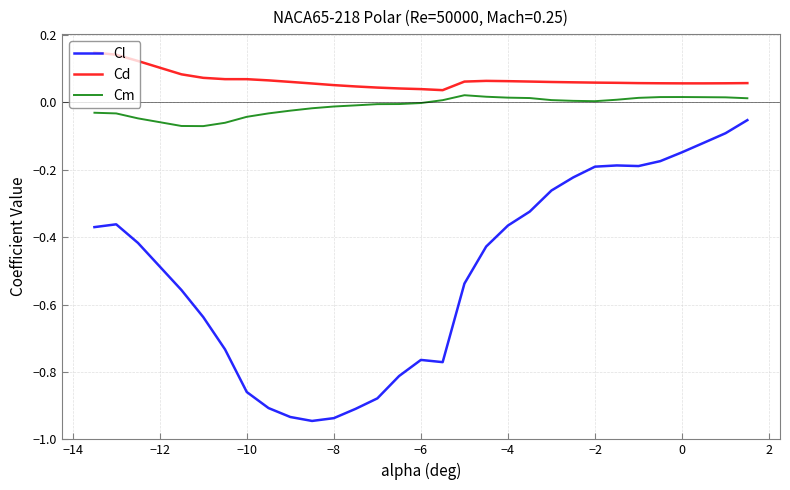

True or false: Cm and Cd intersect in this chart.

False